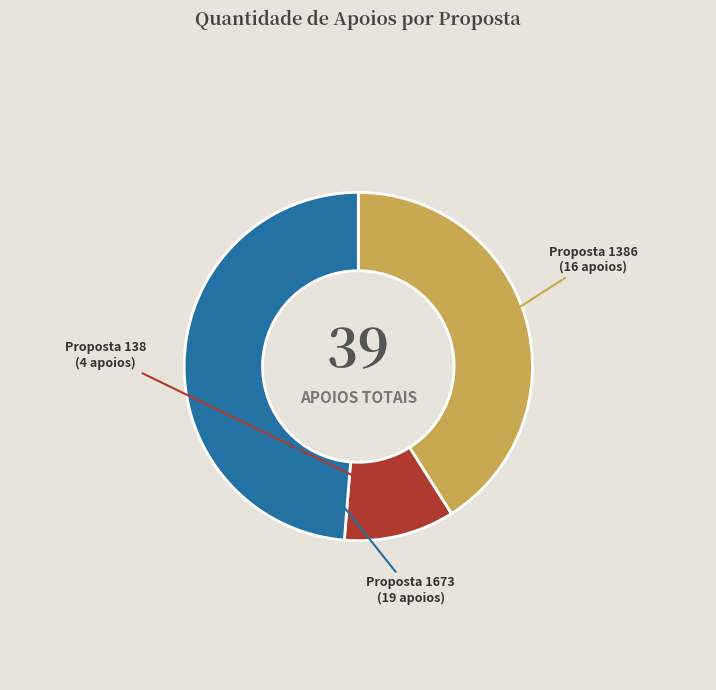

Is there any slice that represents more than half of the pie?

No